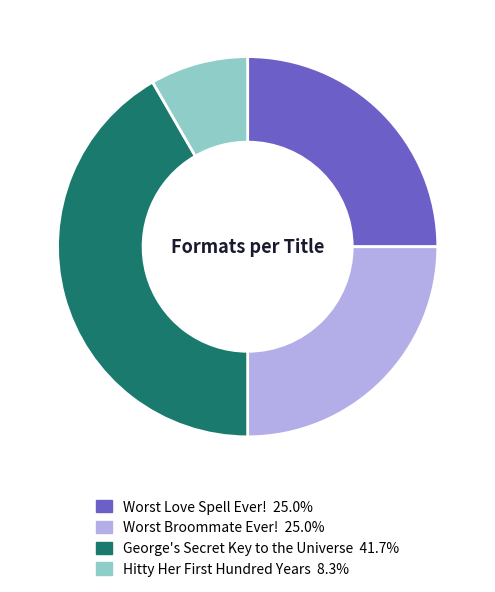

Is it true that Worst Broommate Ever! is 25% of the pie?

True